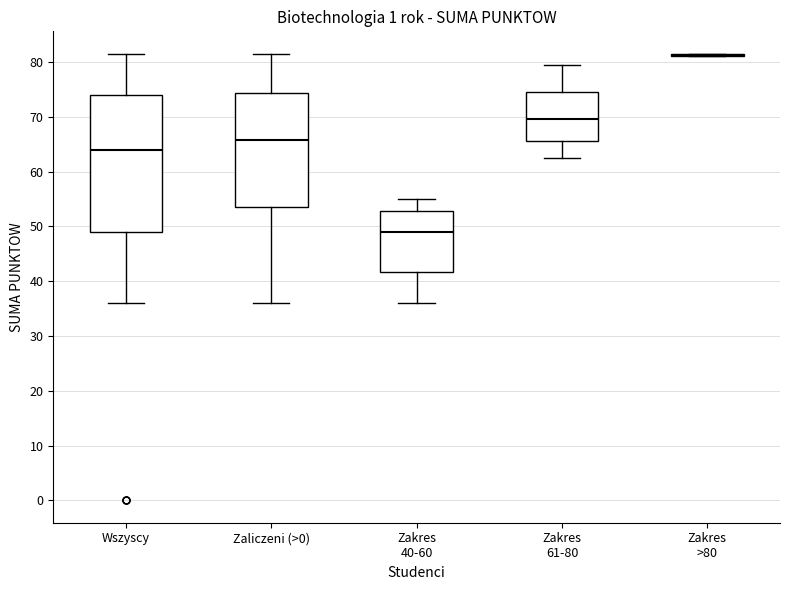

Which box is the tallest, from its lower edge to its upper edge?

Wszyscy